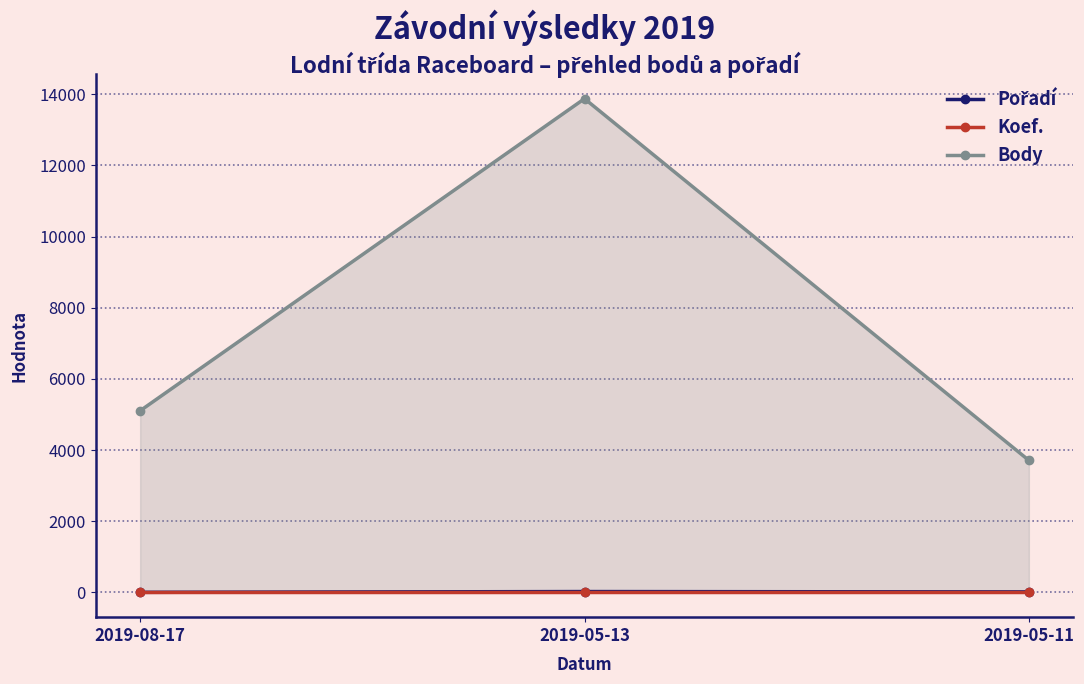

Reading left to right, list all the values displayed in this chart.

Pořadí: 2019-08-17=4	2019-05-13=26	2019-05-11=16
Koef.: 2019-08-17=7	2019-05-13=7	2019-05-11=7
Body: 2019-08-17=5106	2019-05-13=13875	2019-05-11=3712